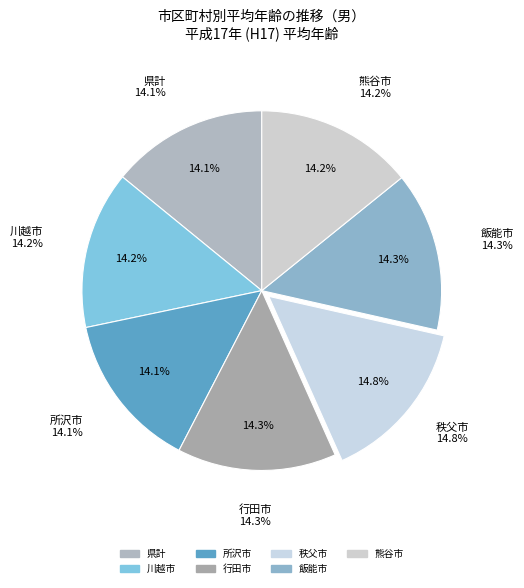

What is the ratio of the value at 県計 to the value at 飯能市?

1.0